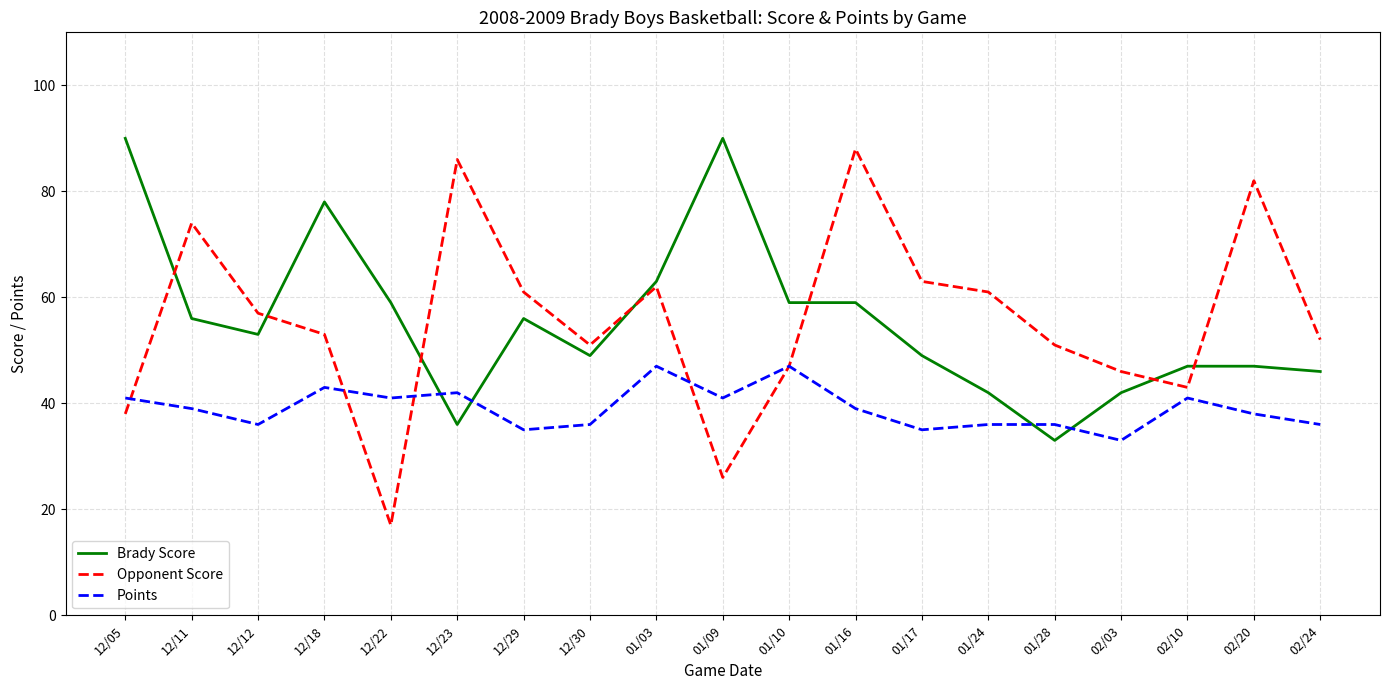

Is the value of Opponent Score at 02/10 greater than the value of Brady Score at 12/22?

No